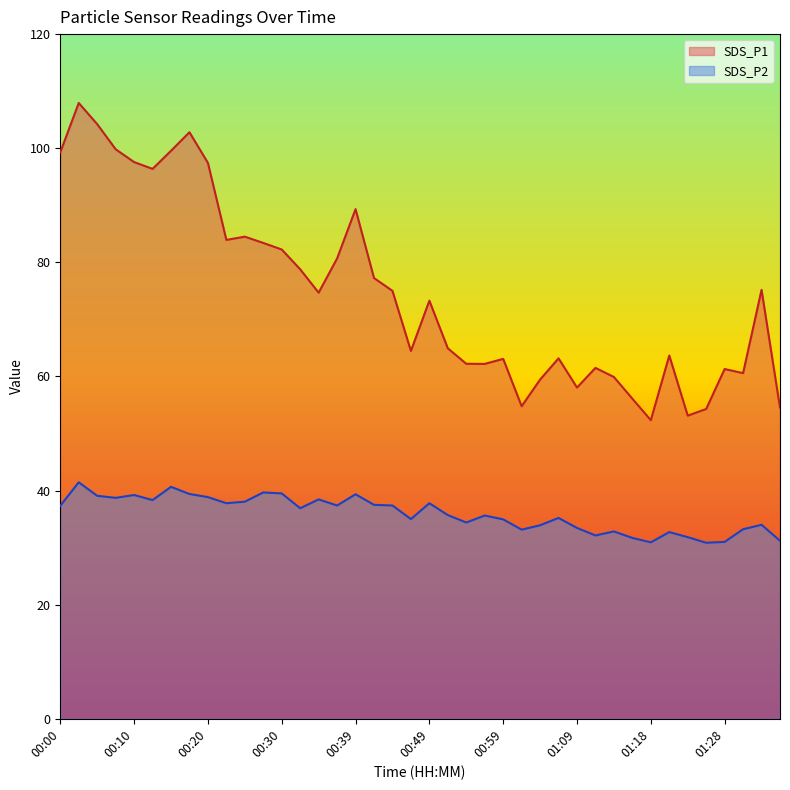

How many values in the SDS_P2 series are below 36?

20